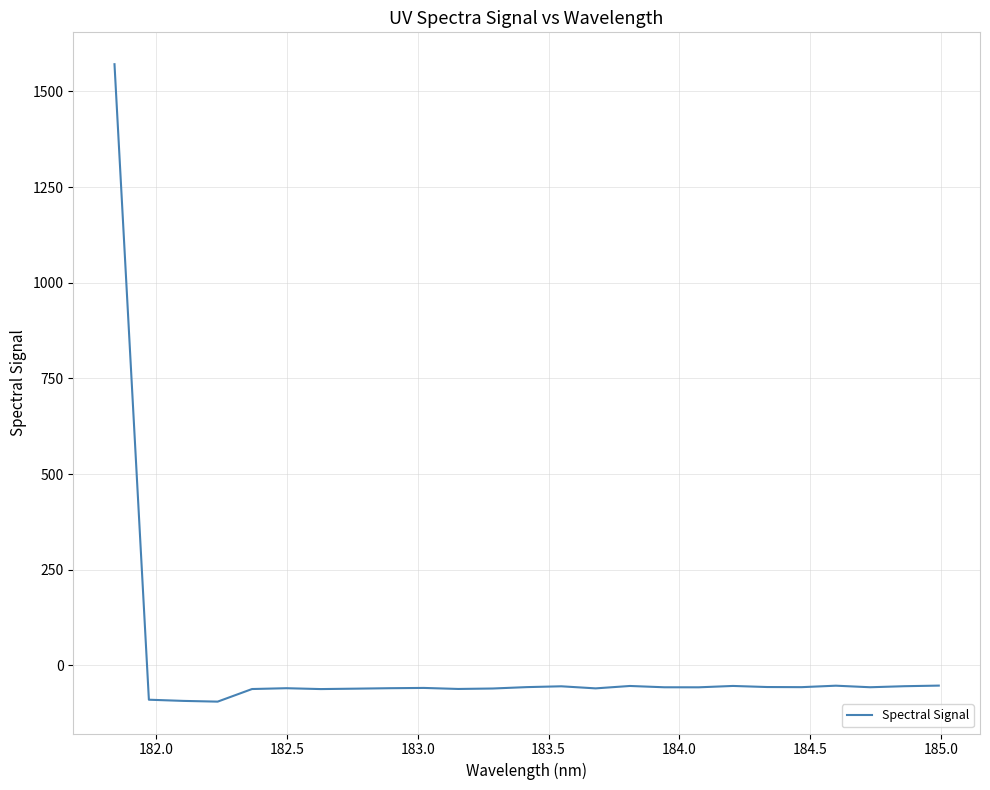

What is the maximum value shown in the chart?

1571.2